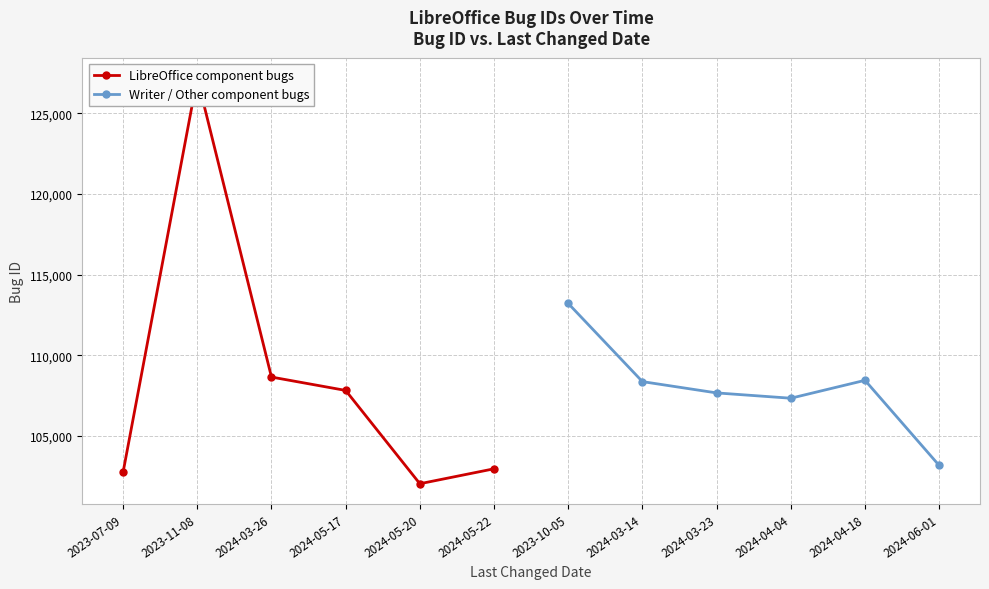

How many interior local valleys does the Writer / Other component bugs series have?

1